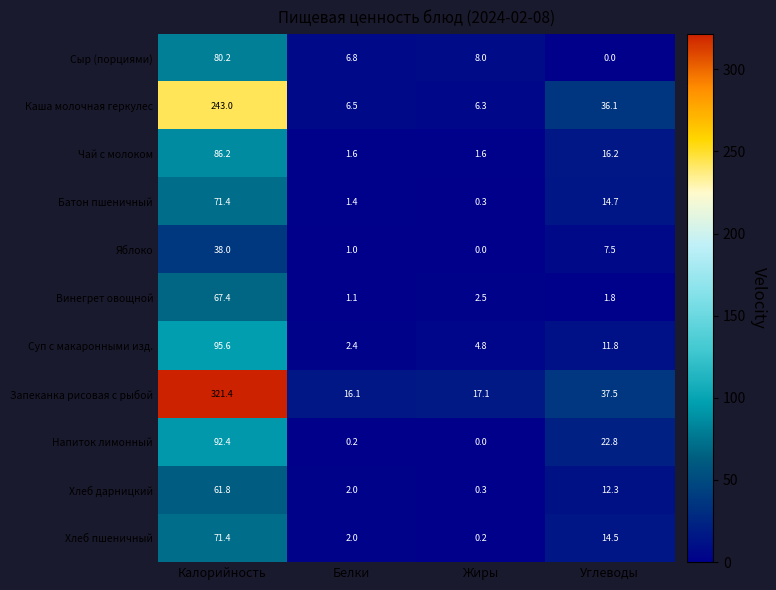

Which series has the largest range (max minus min)?

Запеканка рисовая с рыбой